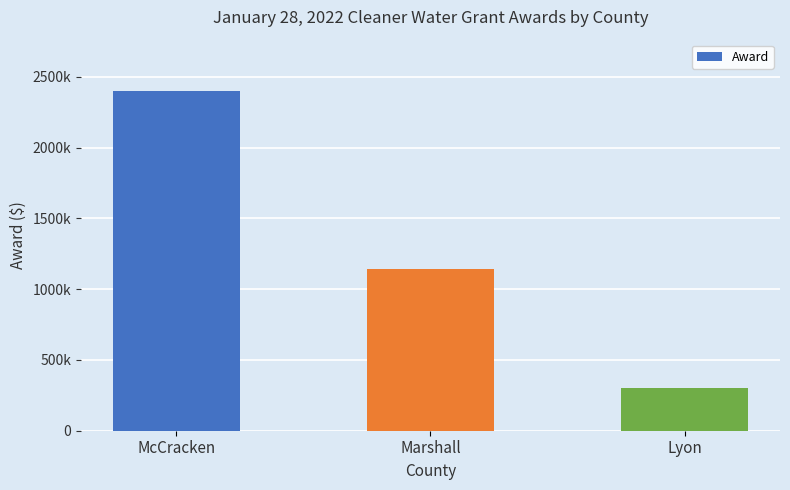

What is the difference between the values at Marshall and McCracken?

1260364